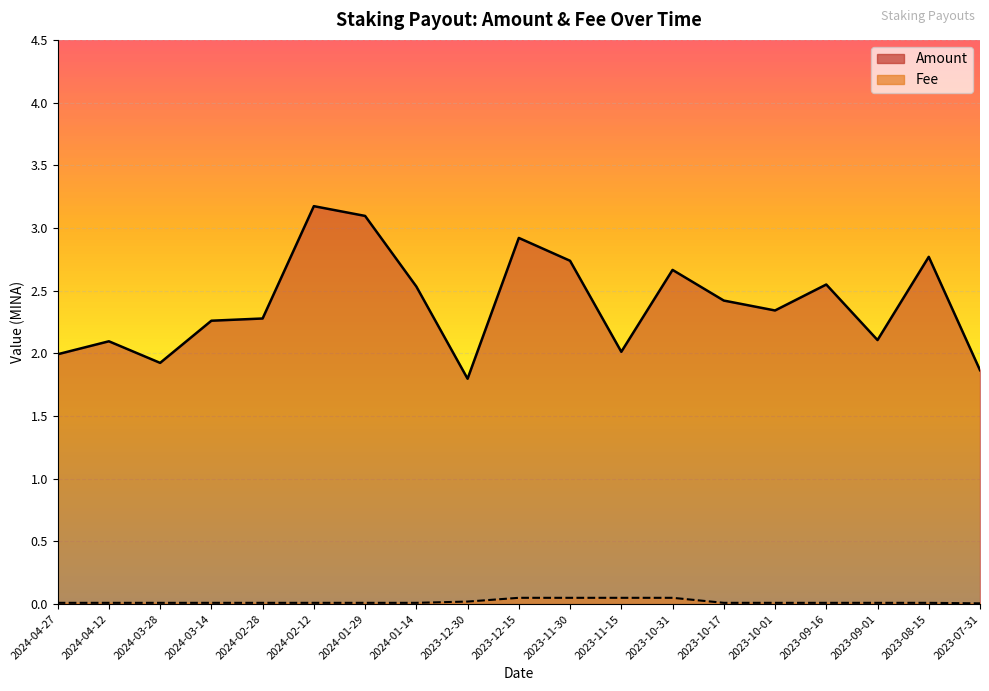

Which category has the highest value in the Amount series?

2024-02-12